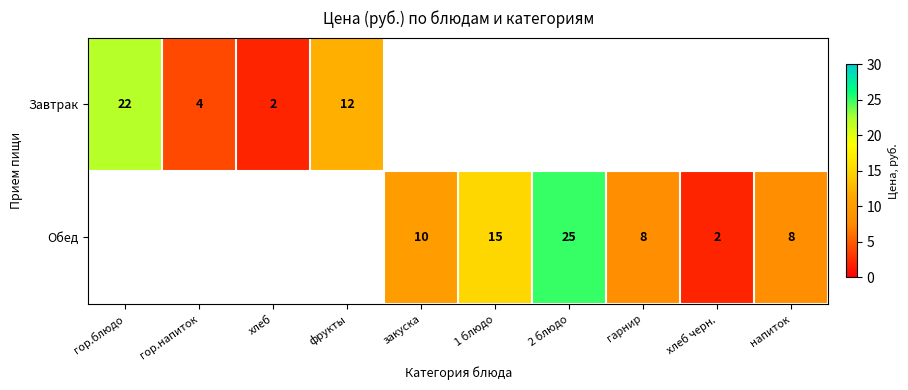

At how many categories does at least one series exceed 5?

7